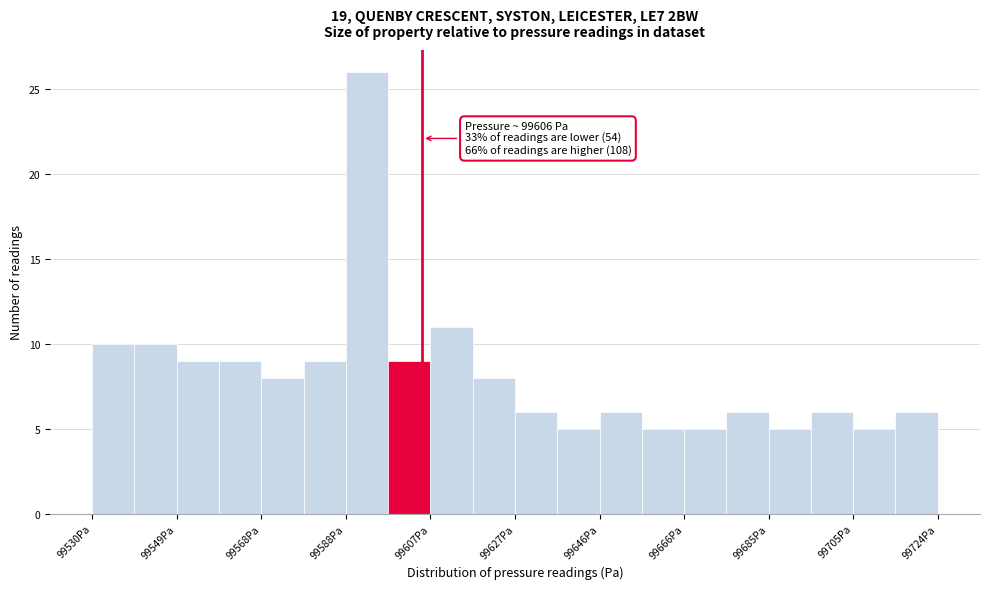

Over which range of the x-axis is the bar tallest?

99588 to 99598